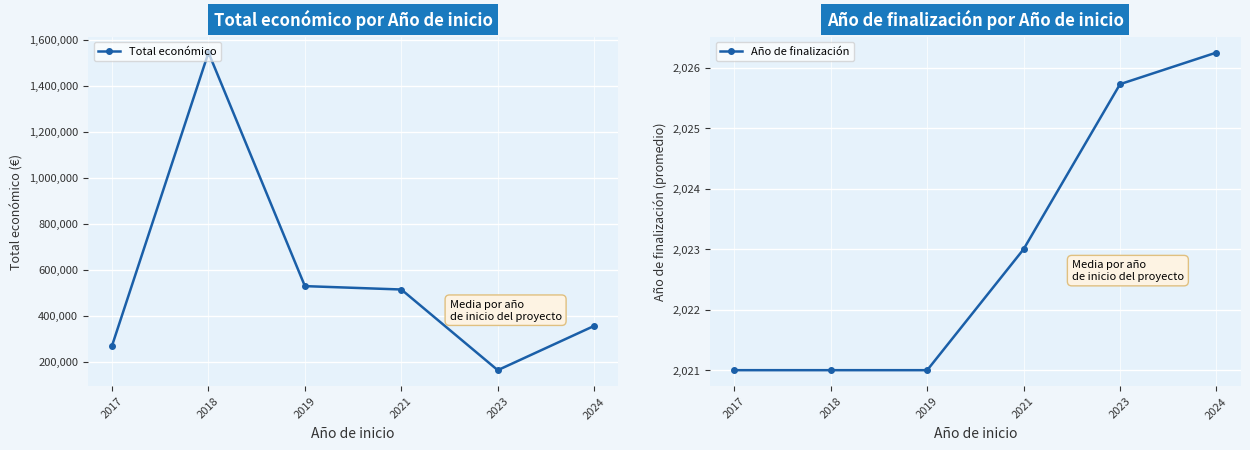

How many interior local peaks does the Total económico series have?

1